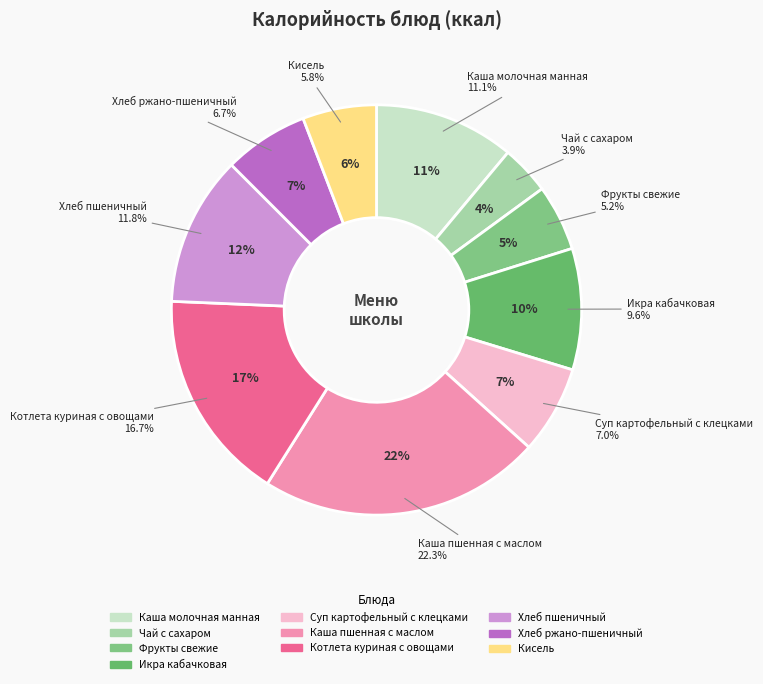

Is there any slice that represents more than half of the pie?

No